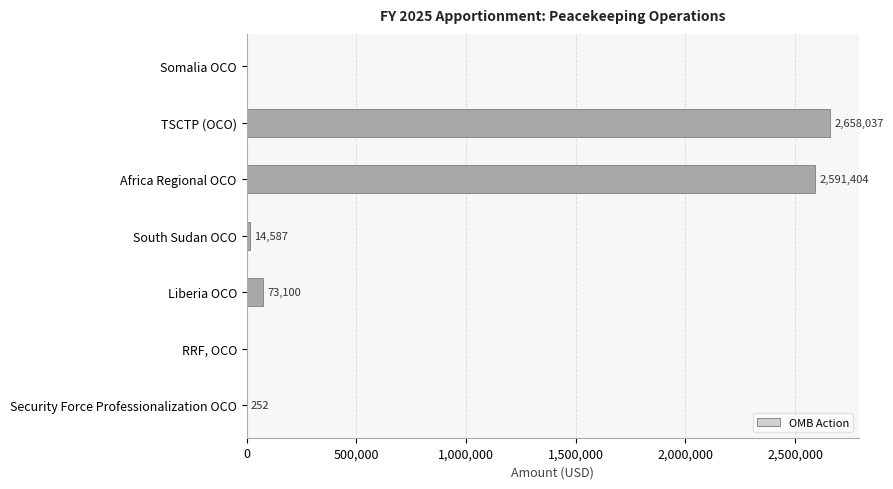

Are the bars horizontal?

Yes